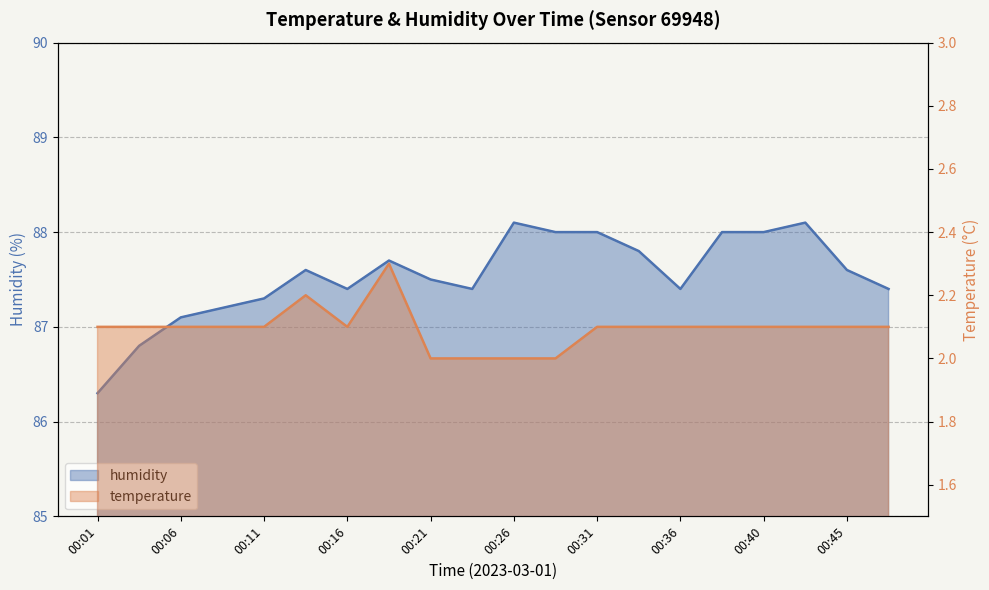

What is the difference between the highest and lowest values at 00:33?

85.7